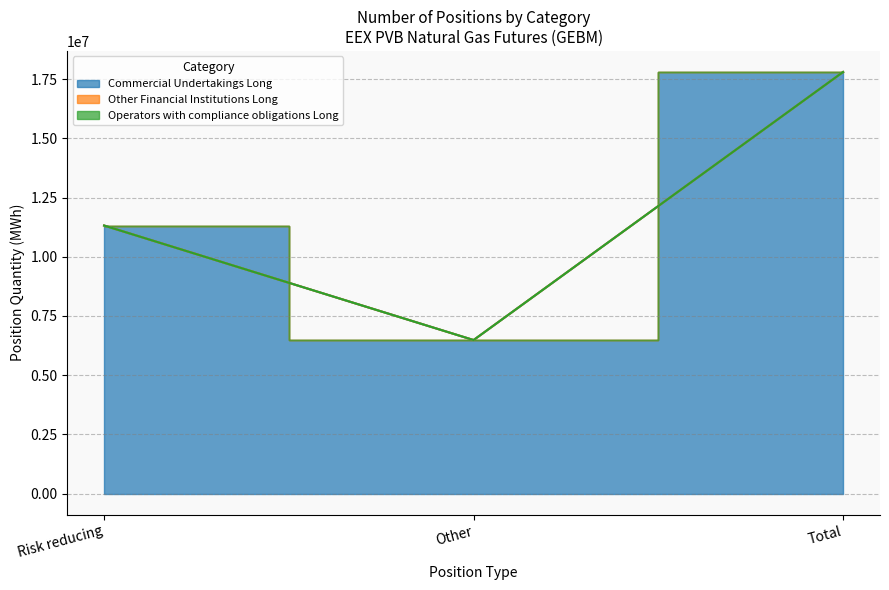

Which category has the lowest value in the Commercial Undertakings Long series?

Other